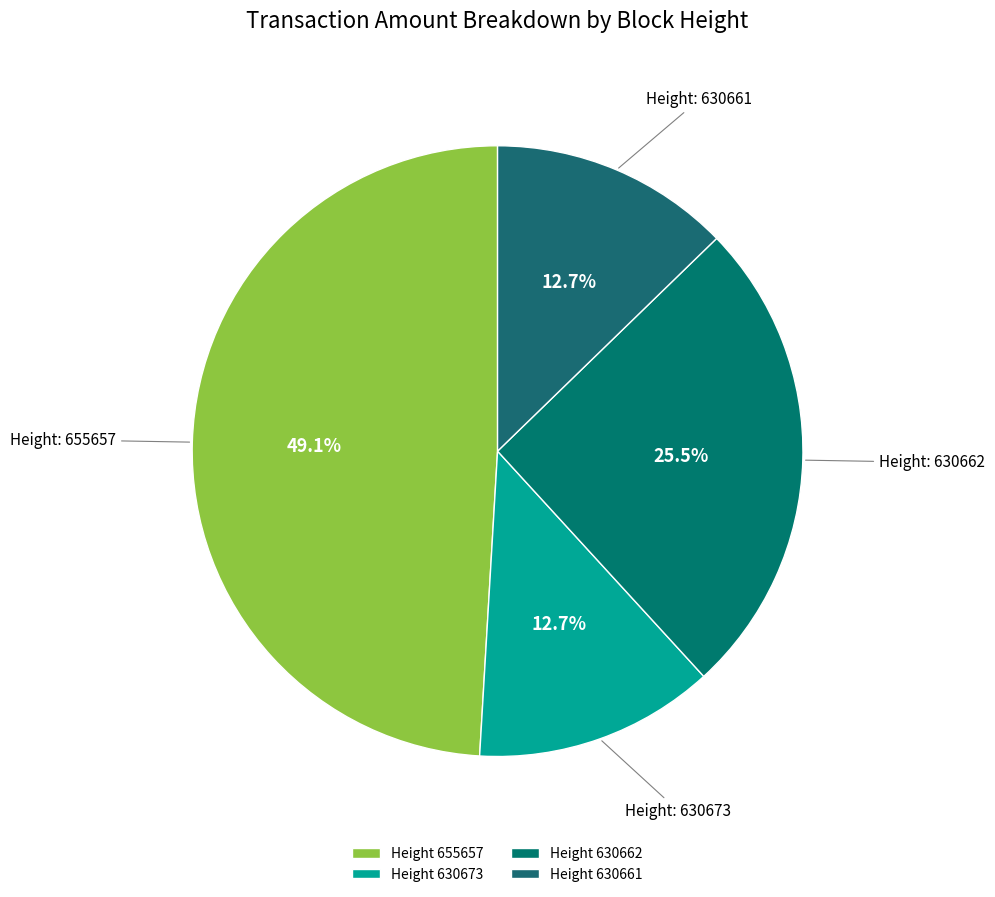

How many segments does this pie chart have?

4